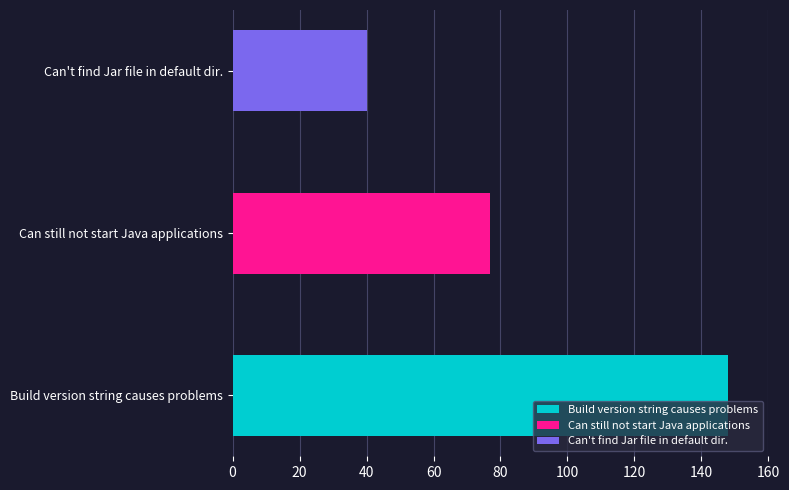

The value at Can't find Jar file in default dir. is 71. True or false?

False